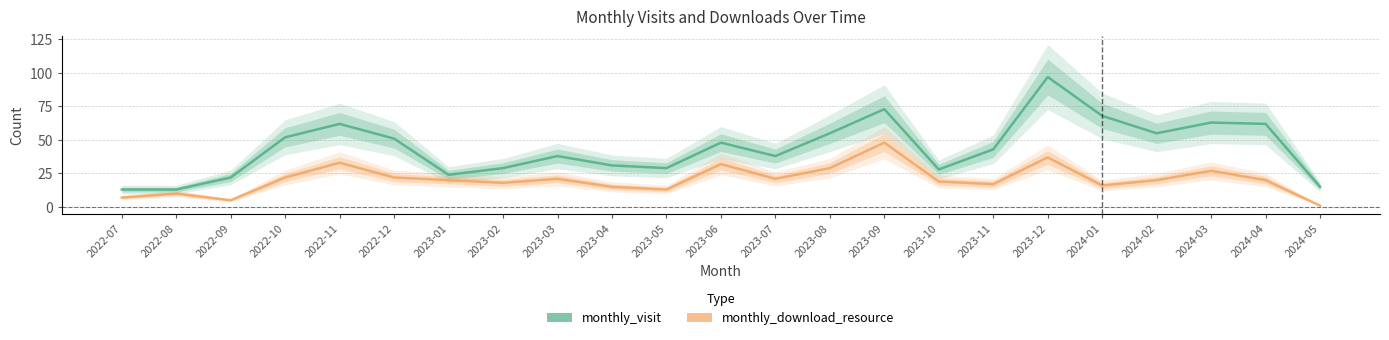

True or false: monthly_visit and monthly_download_resource cross at least once.

False